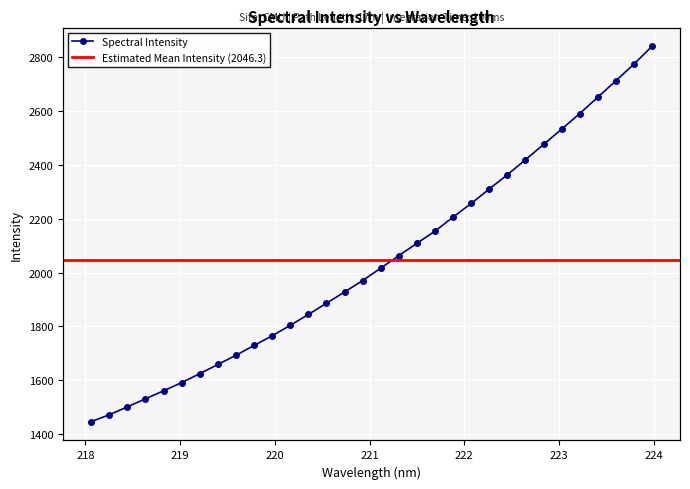

What is the minimum value shown in the chart?

1446.8